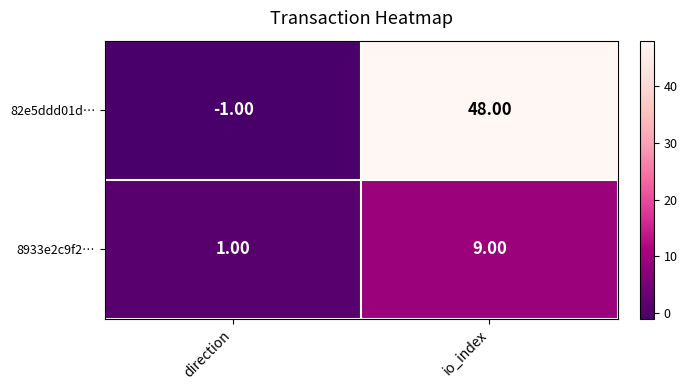

Which series has the largest total across all categories?

82e5ddd01d…